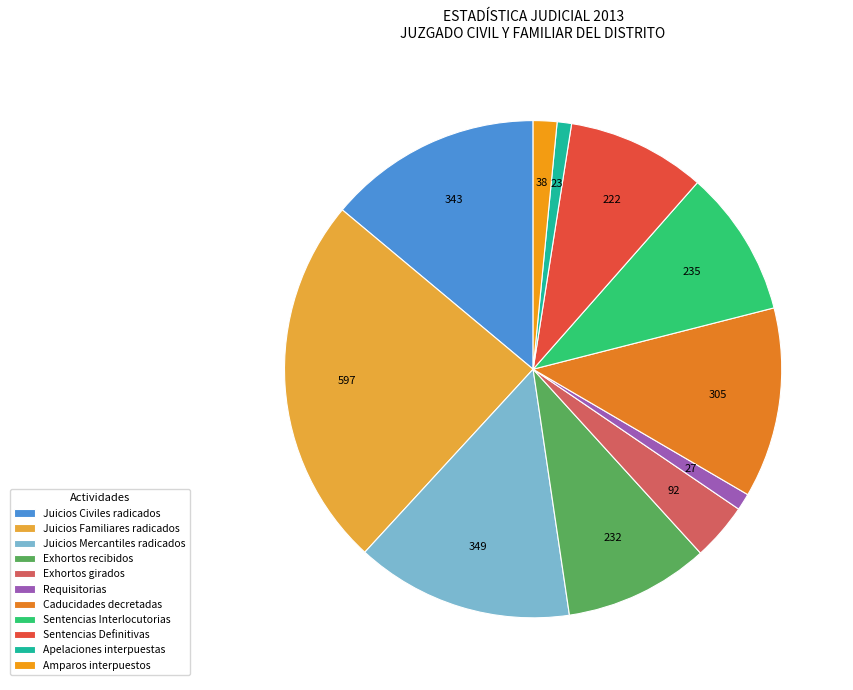

To the nearest percent, what is the average slice percentage?

9%